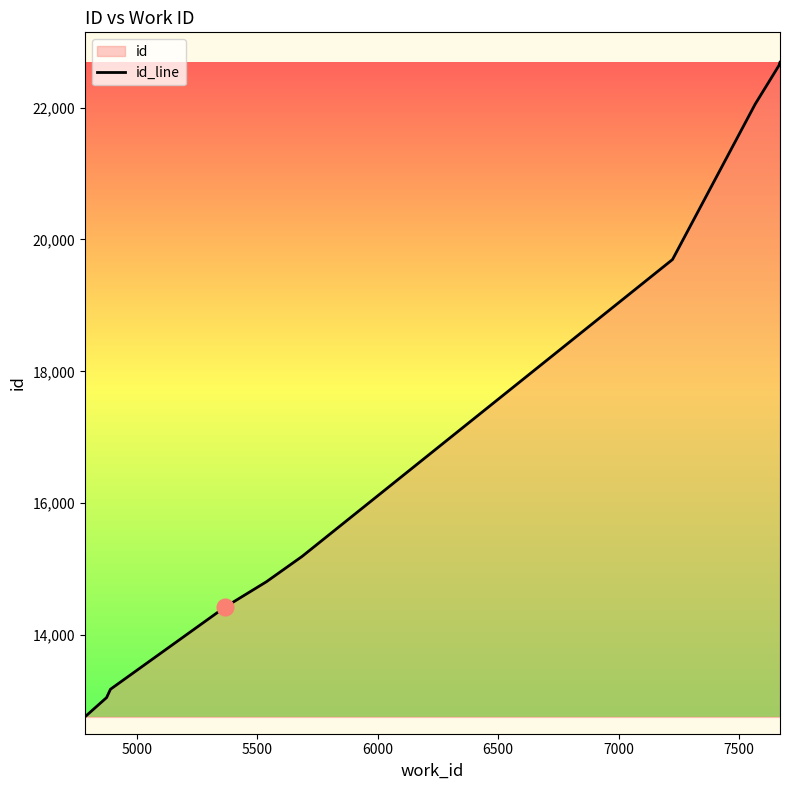

What is the smallest value displayed?

12761